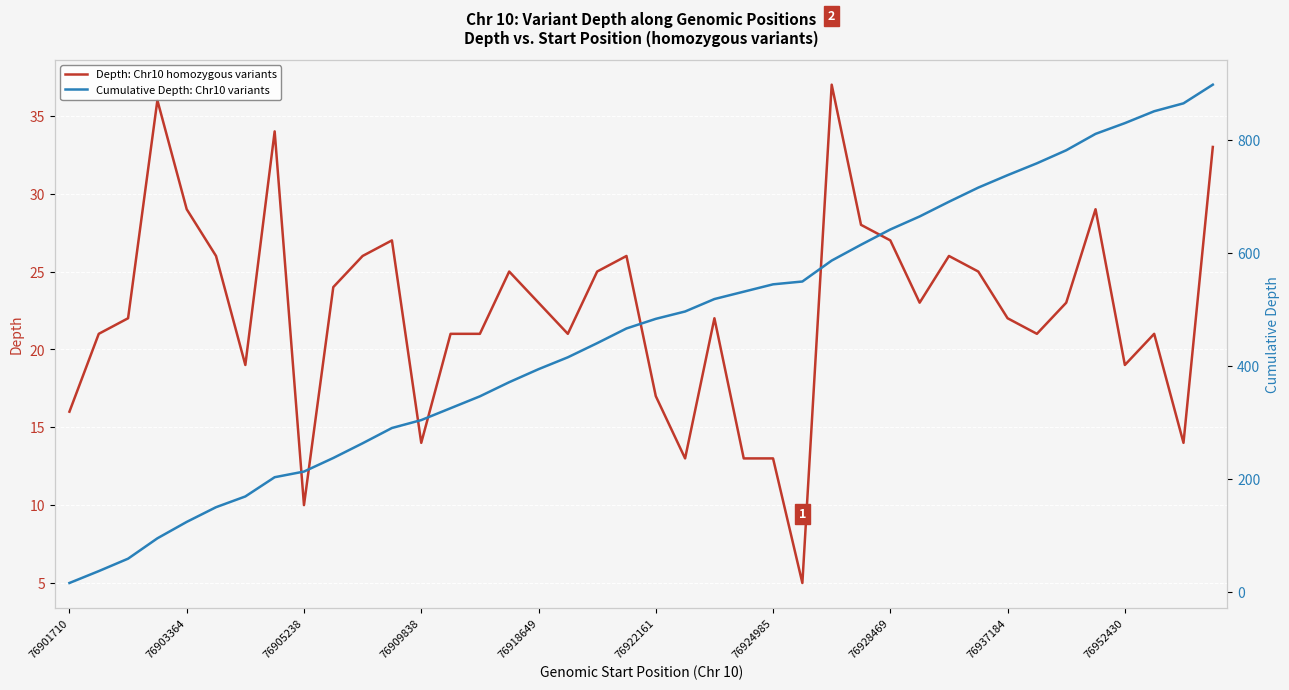

The value of Depth: Chr10 homozygous variants at 76901710 is 16. True or false?

True